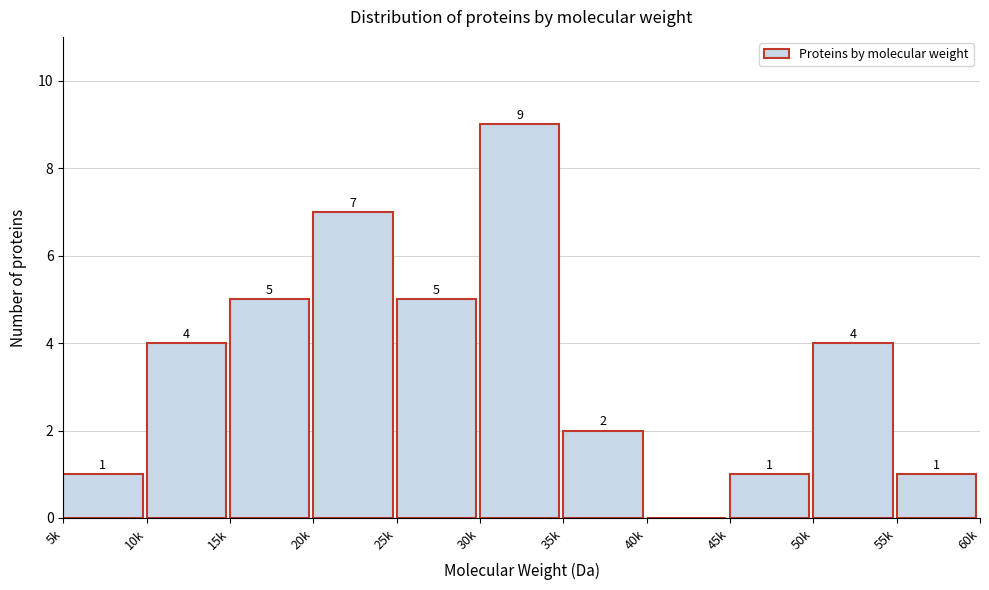

Reading right to left, extract all data points from this chart.

55k=1	50k=4	45k=1	40k=0	35k=2	30k=9	25k=5	20k=7	15k=5	10k=4	5k=1